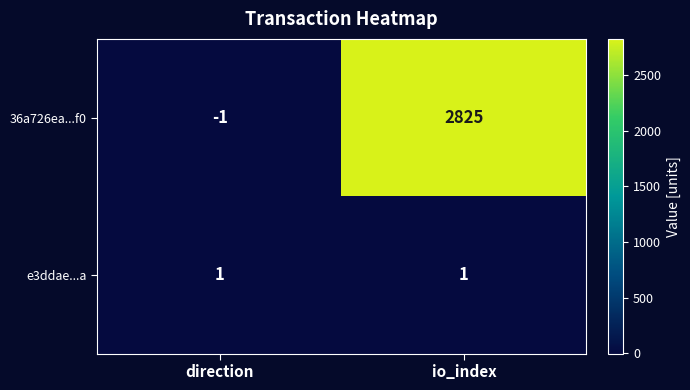

At how many categories does at least one series exceed 147?

1